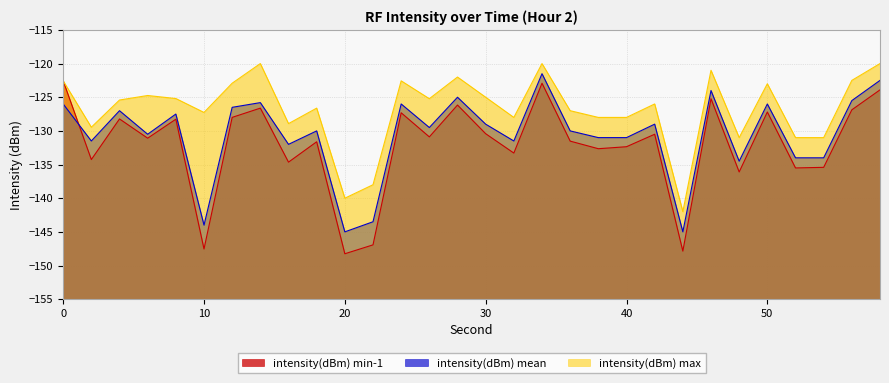

What is the value of the intensity(dBm) max point at the 13th from the left?

-122.6